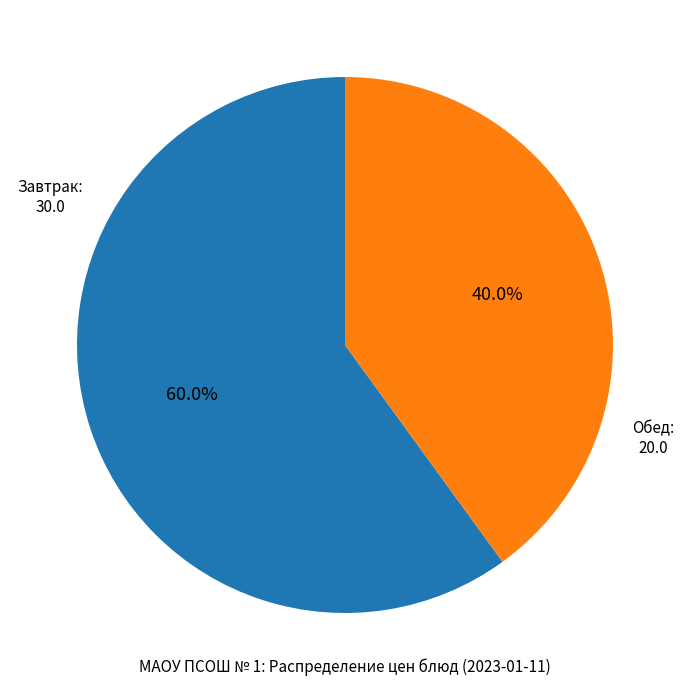

What is the total percentage of Обед and Завтрак?

100.0%